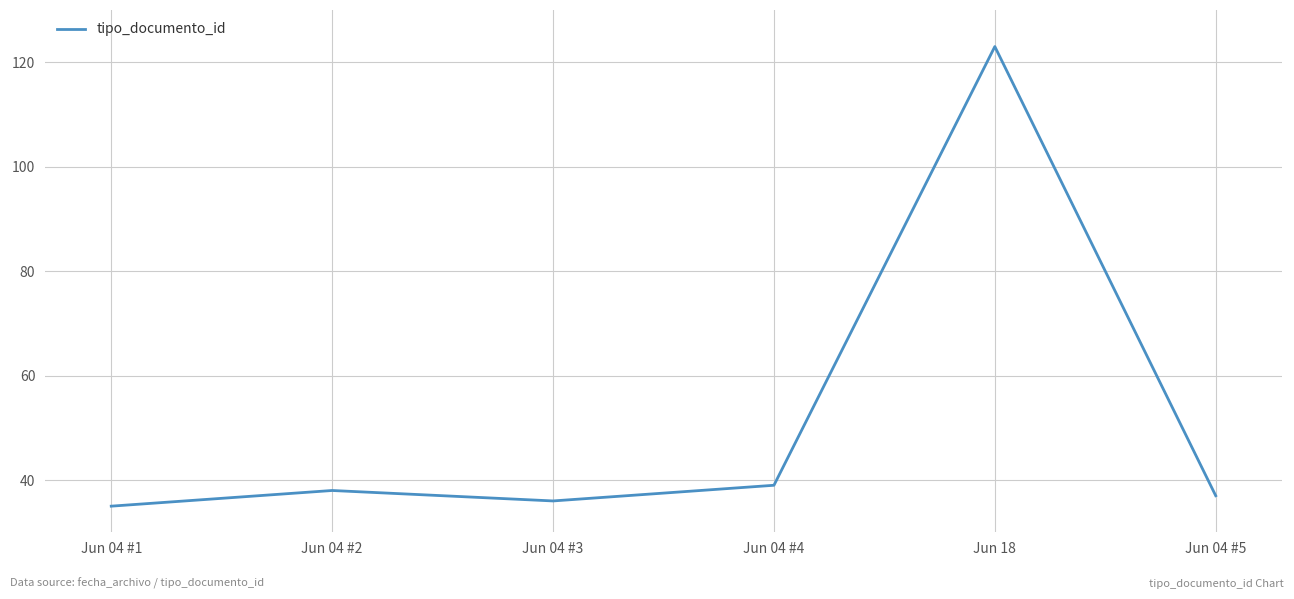

The chart shows a value of 18 at Jun 04 #3. True or false?

False